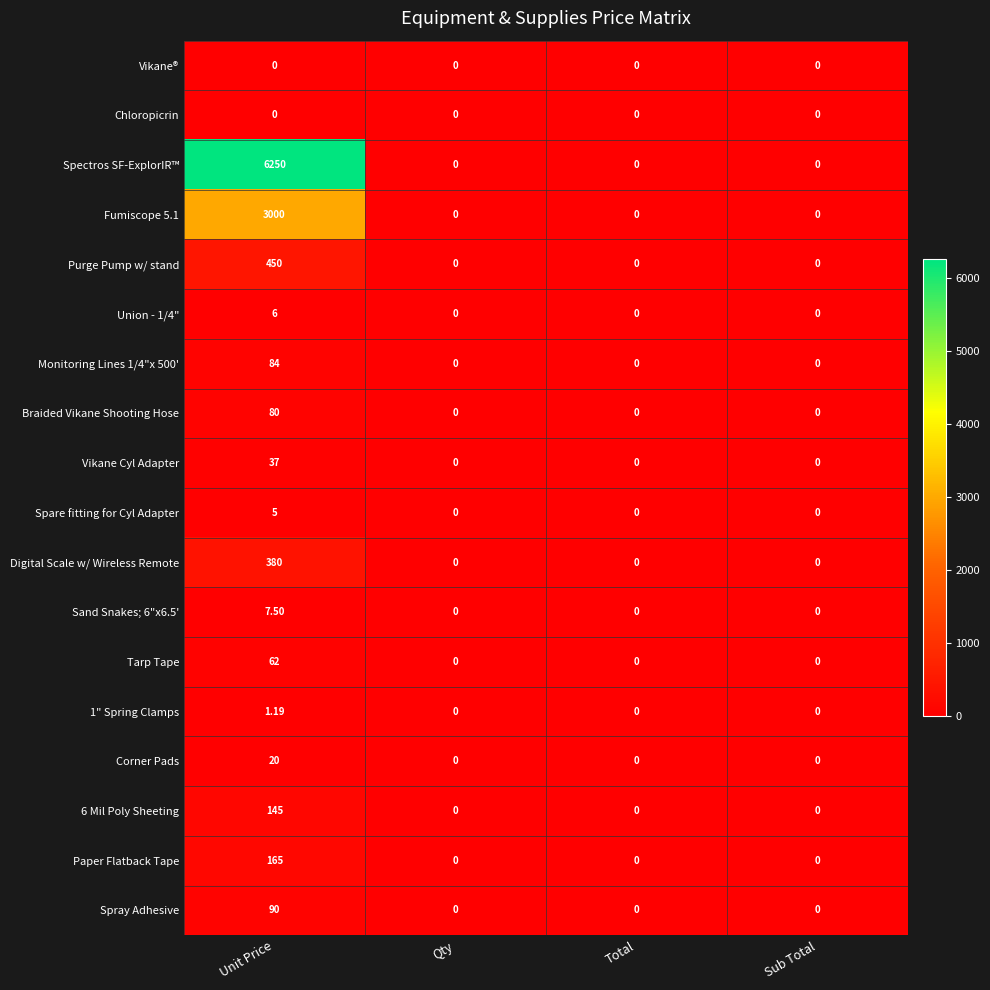

At which category is the sum across all series the highest?

Unit Price